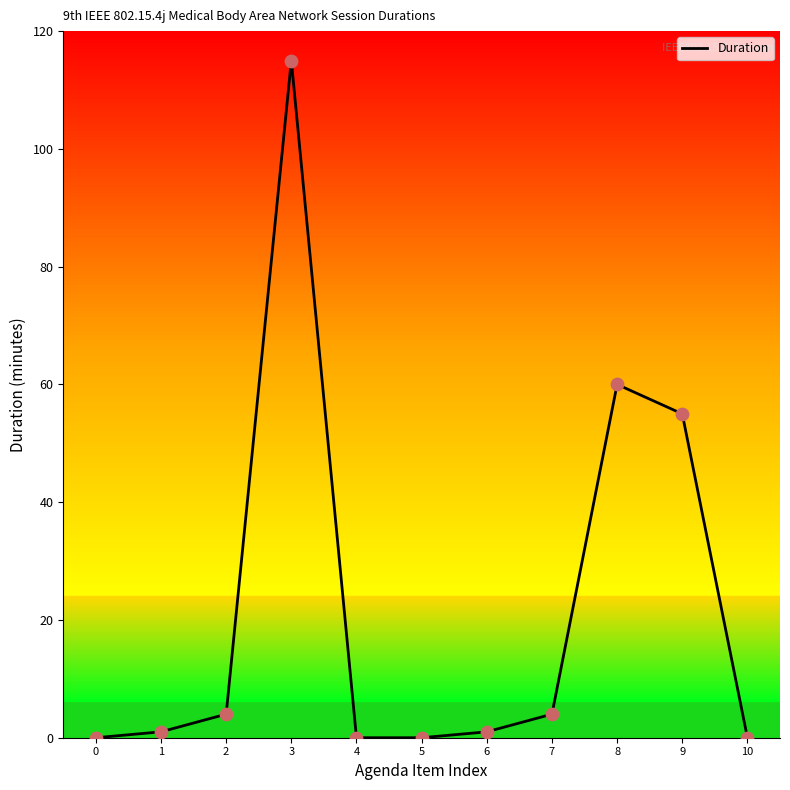

What is the change in value from 0 to 7?

+4